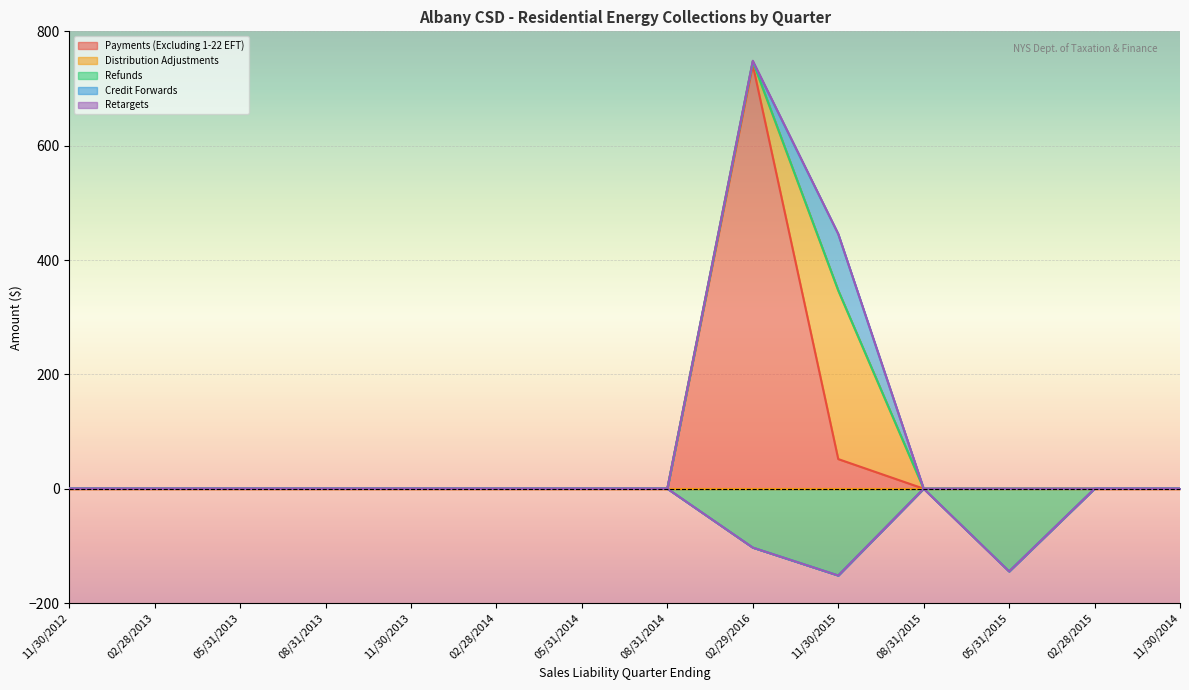

What are all the series names shown in the legend?

Payments (Excluding 1-22 EFT), Distribution Adjustments, Refunds, Credit Forwards, Retargets